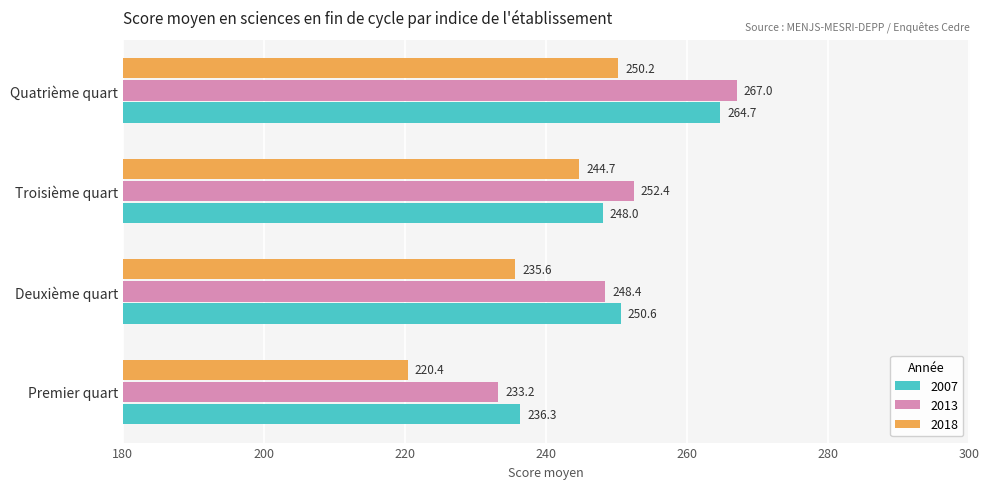

Count the number of data series in this chart.

3